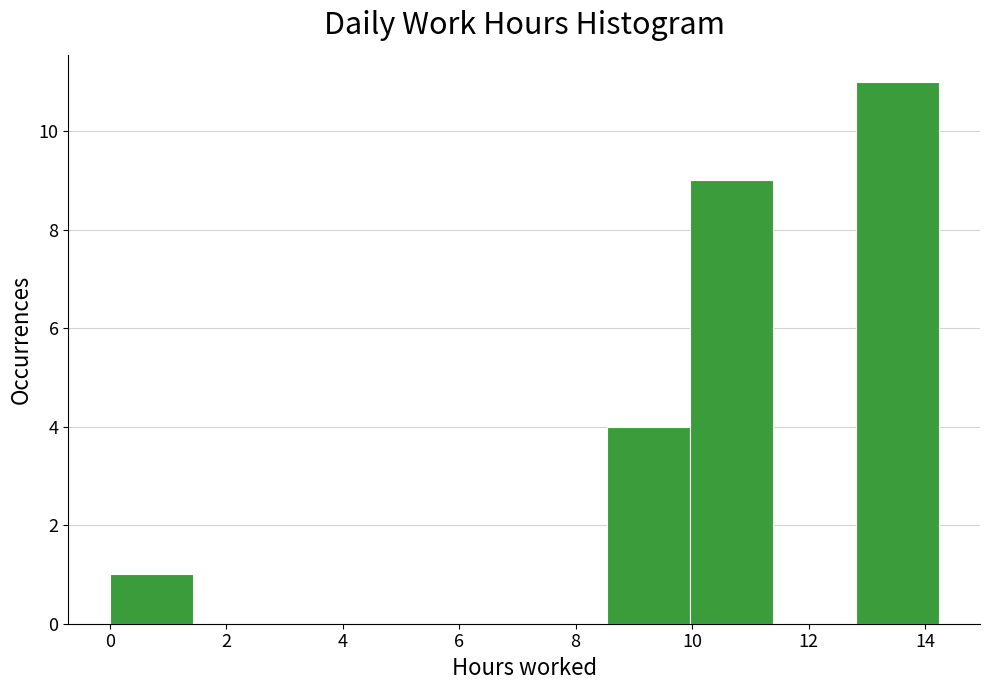

Reading left to right, list every bar in this chart as the range it spans on the x-axis followed by its height. Neither the bar edges nor the heights are printed on the chart, so give them approximately, as read against the axes.

0.0 to 1.4: 1
1.4 to 2.8: 0
2.8 to 4.2: 0
4.2 to 5.6: 0
5.6 to 7.2: 0
7.2 to 8.6: 0
8.6 to 10.0: 4
10.0 to 11.4: 9
11.4 to 12.8: 0
12.8 to 14.2: 11